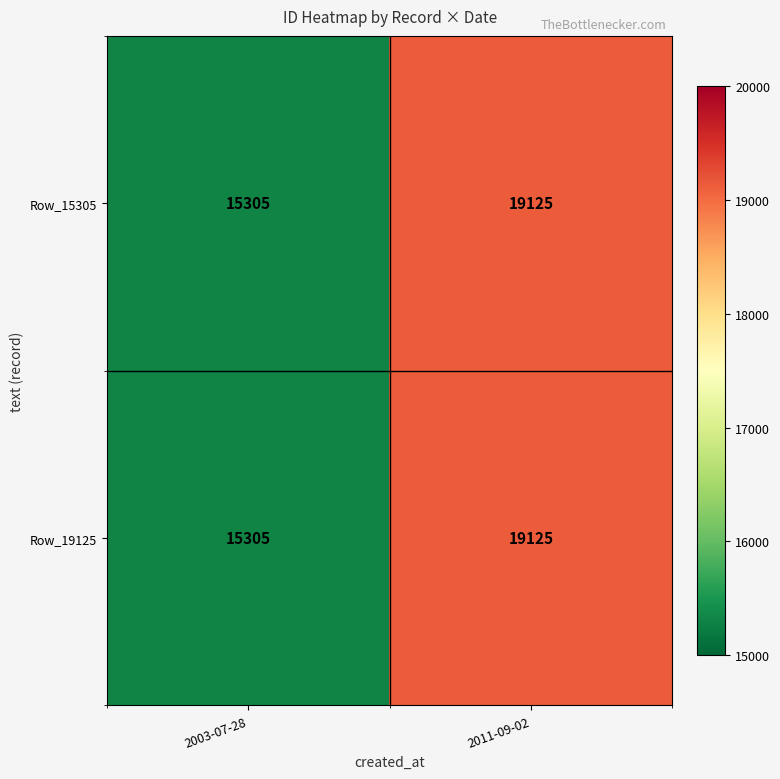

Reading right to left, list all the values displayed in this chart.

Row_15305: 19125	15305
Row_19125: 19125	15305